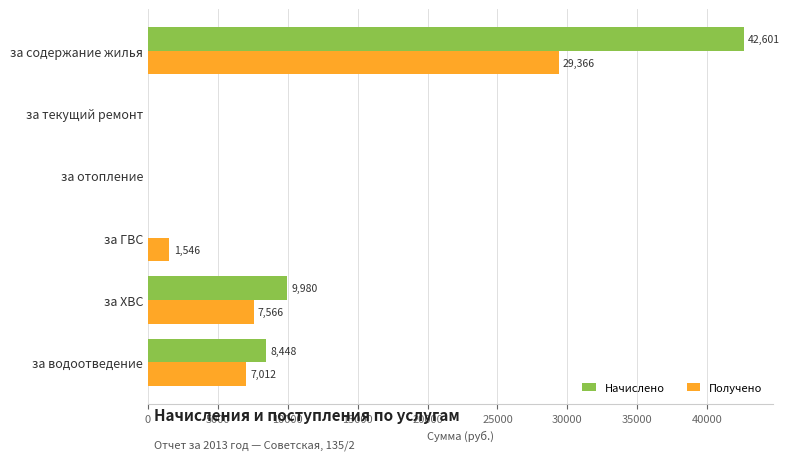

True or false: Начислено has a value of -14220.7 at за текущий ремонт.

False